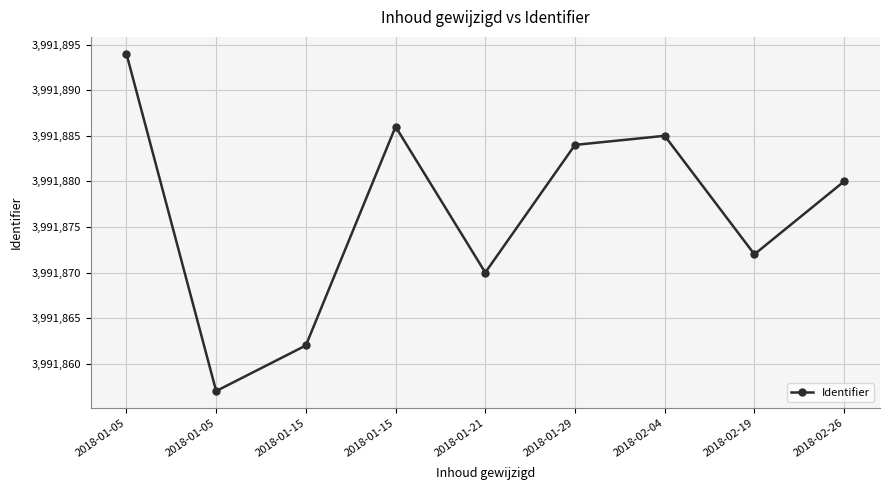

At which label does the data first exceed 3991880?

2018-01-05